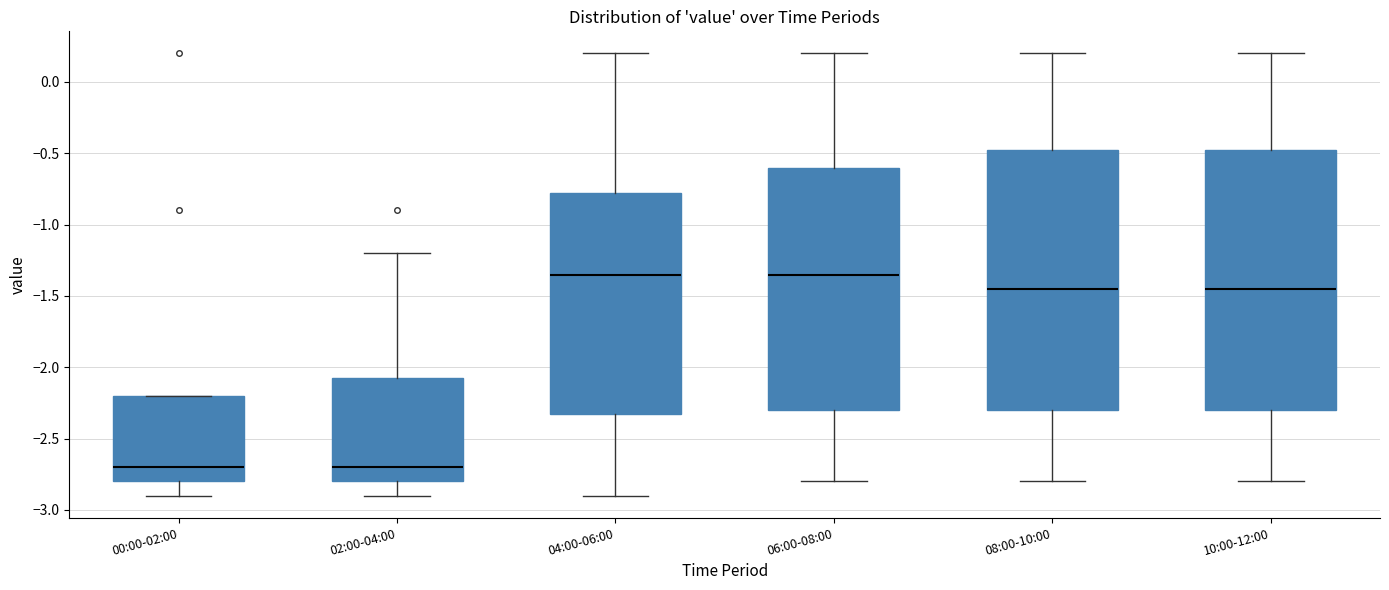

Where does the upper whisker of the box for 10:00-12:00 end on the y-axis? The values are not printed on the chart, so give them approximately, as read against the axis.

0.20